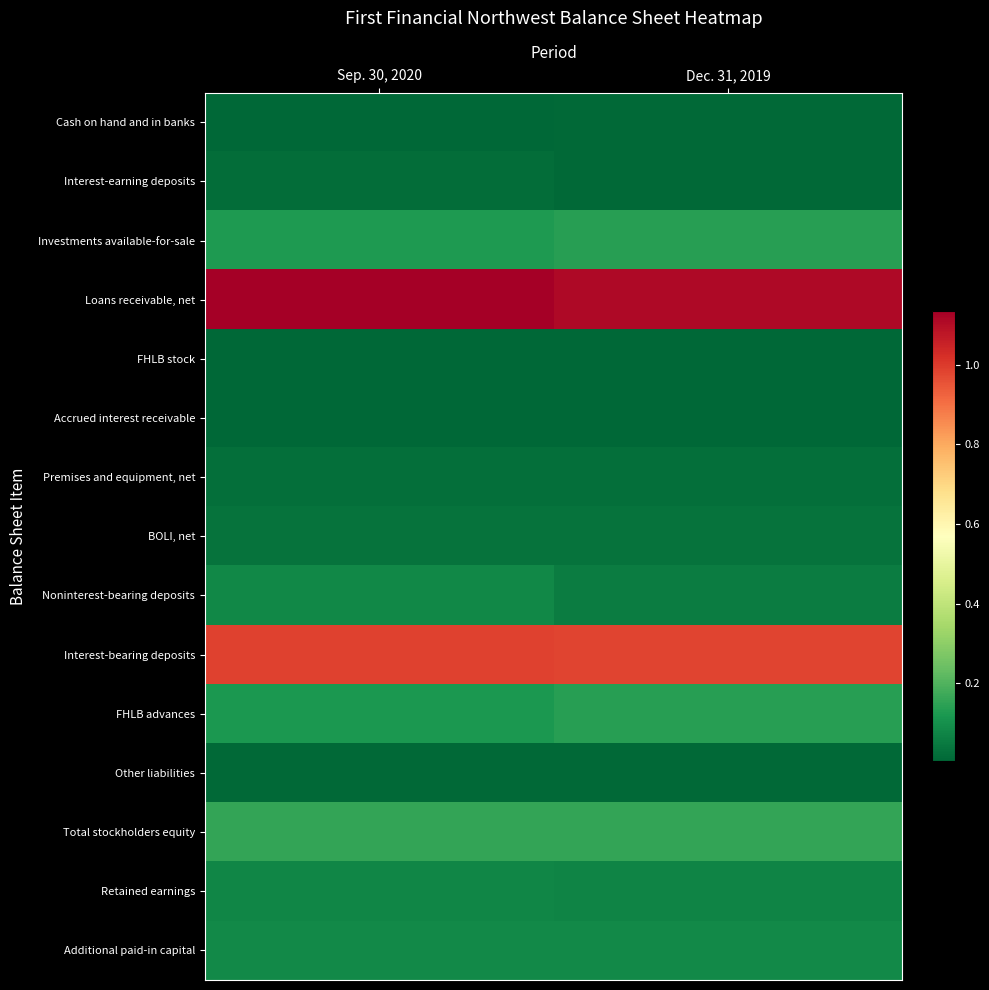

Reading right to left, what are all the values shown in this chart?

Cash on hand and in banks: Dec. 31, 2019=10094000	Sep. 30, 2020=7440000
Interest-earning deposits: Dec. 31, 2019=12896000	Sep. 30, 2020=18674000
Investments available-for-sale: Dec. 31, 2019=136601000	Sep. 30, 2020=126020000
Loans receivable, net: Dec. 31, 2019=1108462000	Sep. 30, 2020=1133984000
FHLB stock: Dec. 31, 2019=7009000	Sep. 30, 2020=6410000
Accrued interest receivable: Dec. 31, 2019=4138000	Sep. 30, 2020=5676000
Premises and equipment, net: Dec. 31, 2019=22466000	Sep. 30, 2020=22409000
BOLI, net: Dec. 31, 2019=31982000	Sep. 30, 2020=32830000
Noninterest-bearing deposits: Dec. 31, 2019=52849000	Sep. 30, 2020=82376000
Interest-bearing deposits: Dec. 31, 2019=980685000	Sep. 30, 2020=987306000
FHLB advances: Dec. 31, 2019=137700000	Sep. 30, 2020=120000000
Other liabilities: Dec. 31, 2019=8847000	Sep. 30, 2020=12128000
Total stockholders equity: Dec. 31, 2019=156319000	Sep. 30, 2020=154778000
Retained earnings: Dec. 31, 2019=73321000	Sep. 30, 2020=76300000
Additional paid-in capital: Dec. 31, 2019=87370000	Sep. 30, 2020=83839000